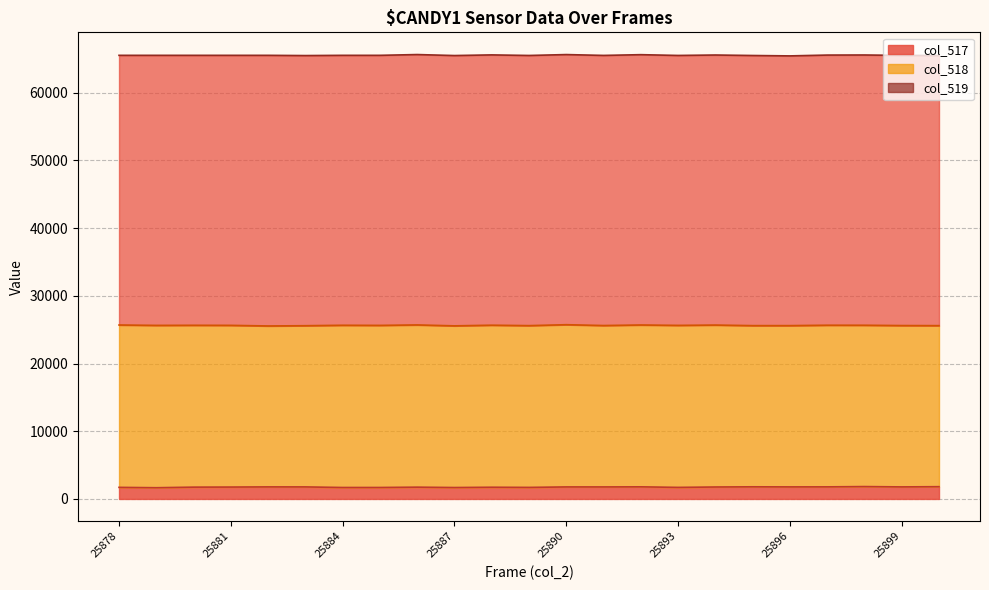

The value of col_518 at 25898 is 23832. True or false?

True